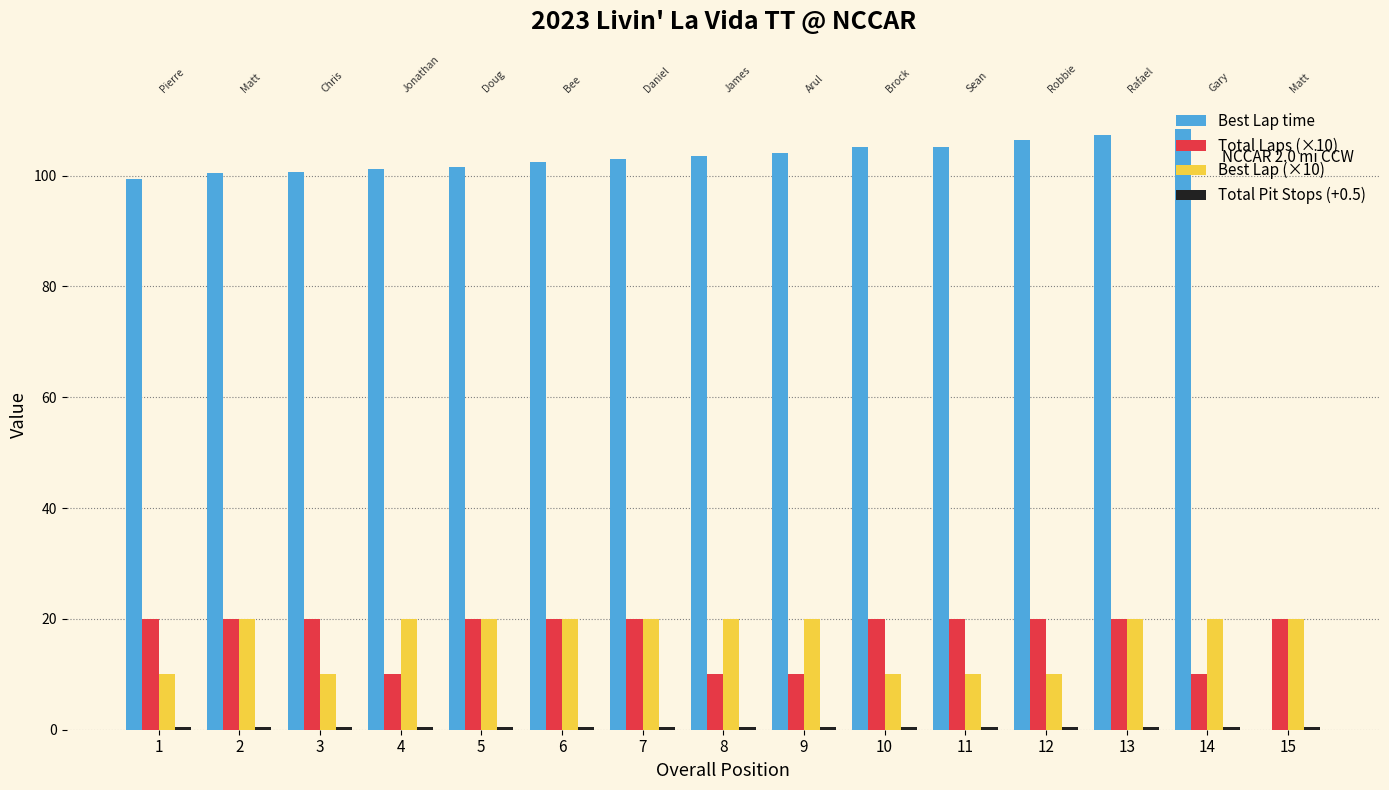

What is the highest value of the Best Lap time series?

108.4